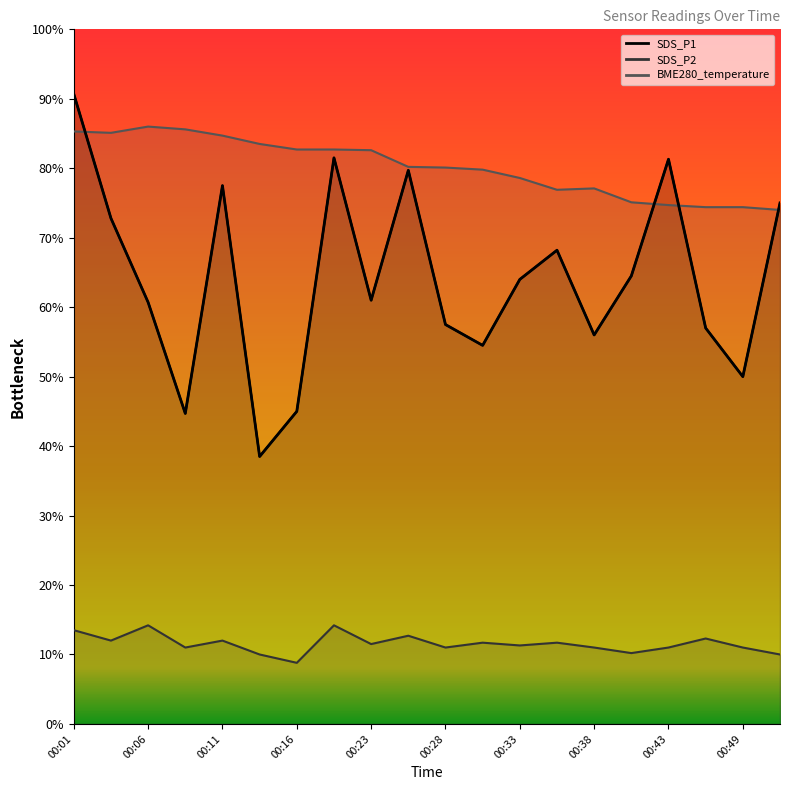

Where does the BME280_temperature series first go above 8?

00:01